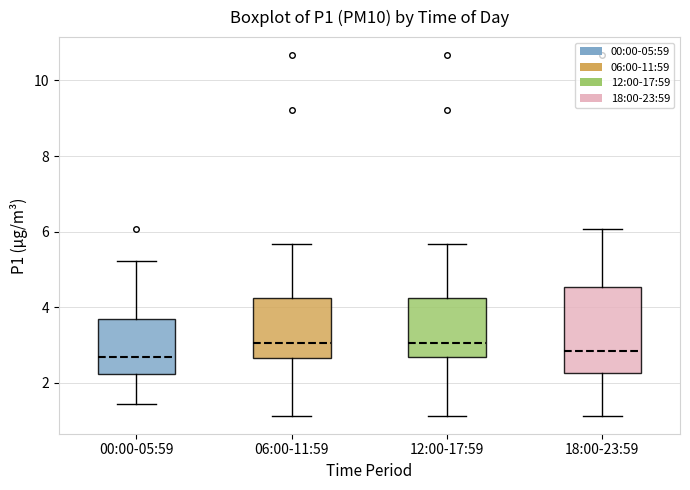

Reading left to right, transcribe this box plot: for each box, give where its median line is, the range the box spans, and where its two whiskers end, as read against the y-axis. The values are not printed on the chart, so give them approximately, as read against the axis.

00:00-05:59: median 2.6, box 2.2 to 3.6, whiskers 1.4 to 5.2
06:00-11:59: median 3.0, box 2.6 to 4.2, whiskers 1.2 to 5.6
12:00-17:59: median 3.0, box 2.6 to 4.2, whiskers 1.2 to 5.6
18:00-23:59: median 2.8, box 2.2 to 4.6, whiskers 1.2 to 6.0